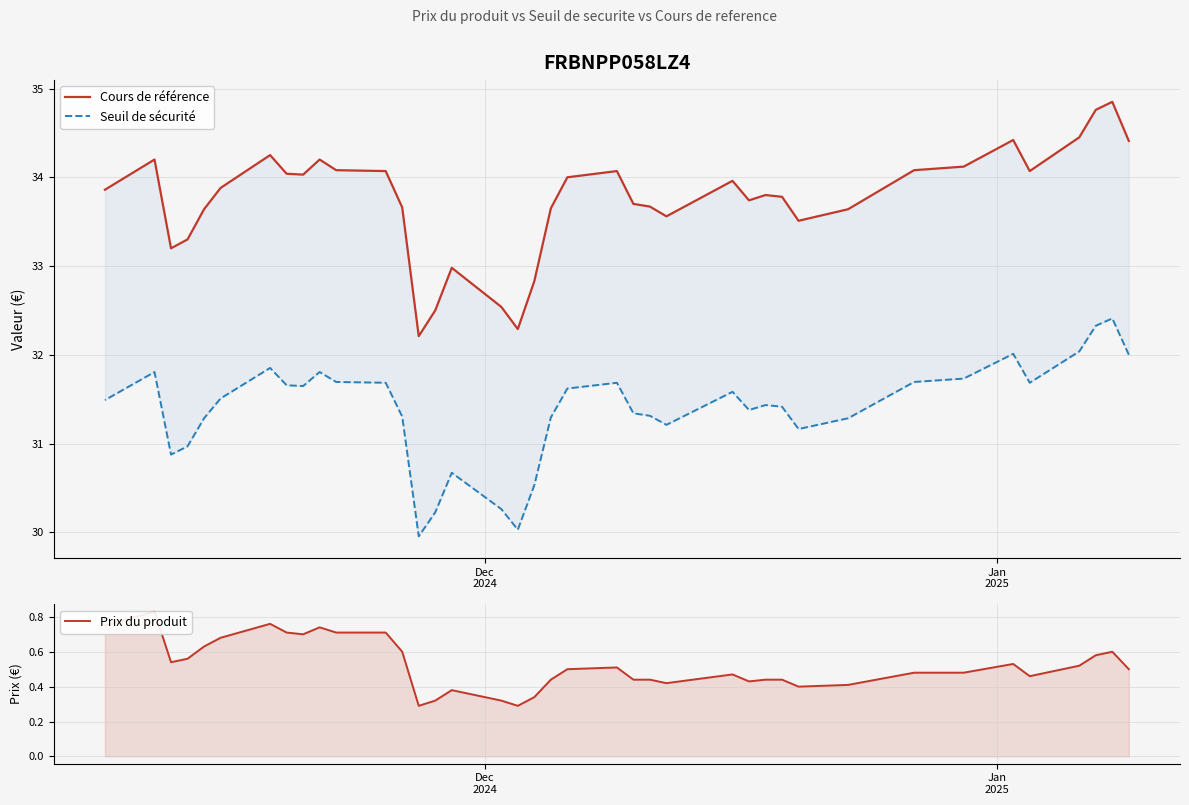

True or false: Seuil de sécurité and Cours de référence intersect in this chart.

False